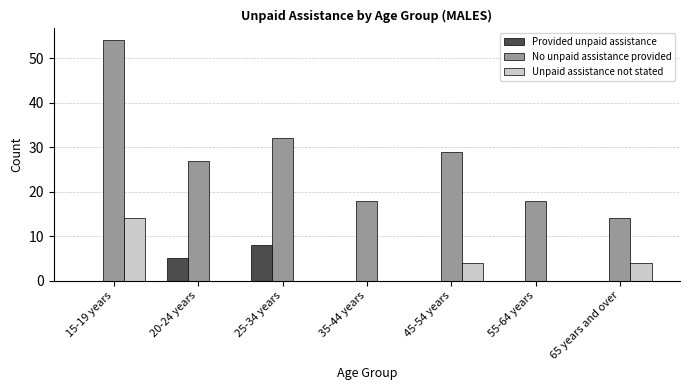

Reading left to right, list all the values displayed in this chart.

Provided unpaid assistance: 15-19 years=0	20-24 years=5	25-34 years=8	35-44 years=0	45-54 years=0	55-64 years=0	65 years and over=0
No unpaid assistance provided: 15-19 years=54	20-24 years=27	25-34 years=32	35-44 years=18	45-54 years=29	55-64 years=18	65 years and over=14
Unpaid assistance not stated: 15-19 years=14	20-24 years=0	25-34 years=0	35-44 years=0	45-54 years=4	55-64 years=0	65 years and over=4